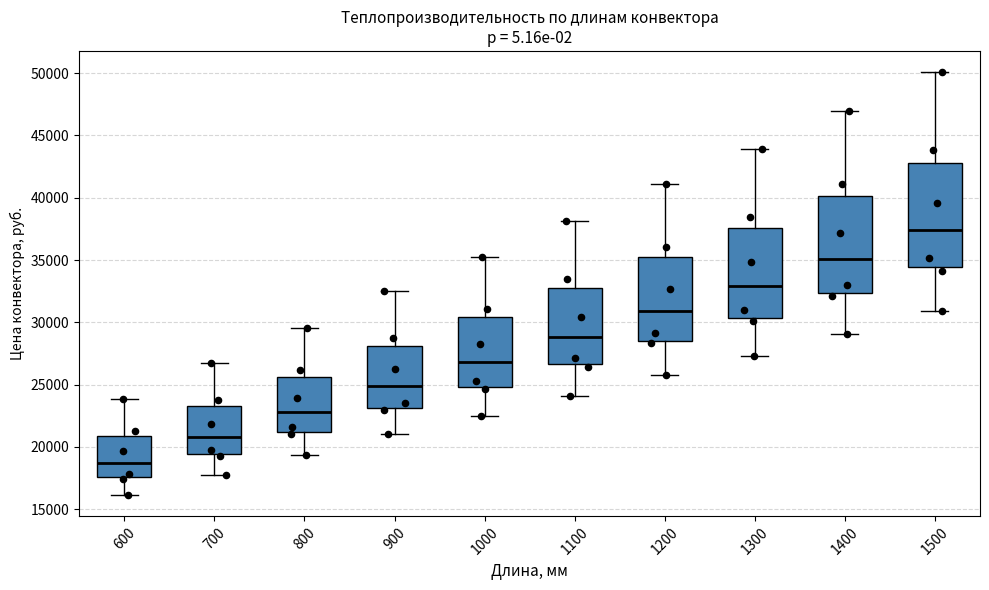

Which box has the highest median line?

1500